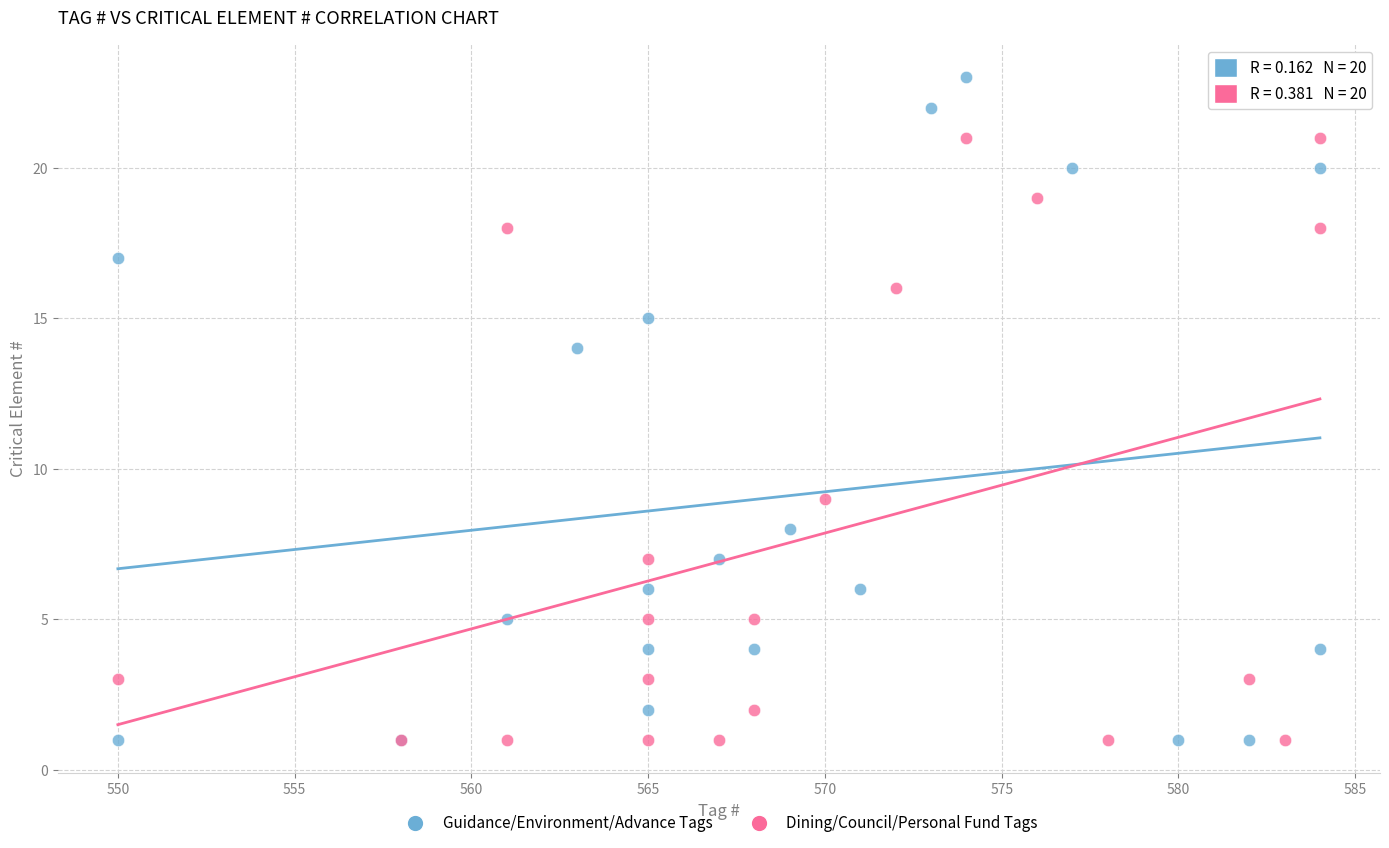

Which series reaches the maximum Y coordinate?

Guidance/Environment/Advance Tags